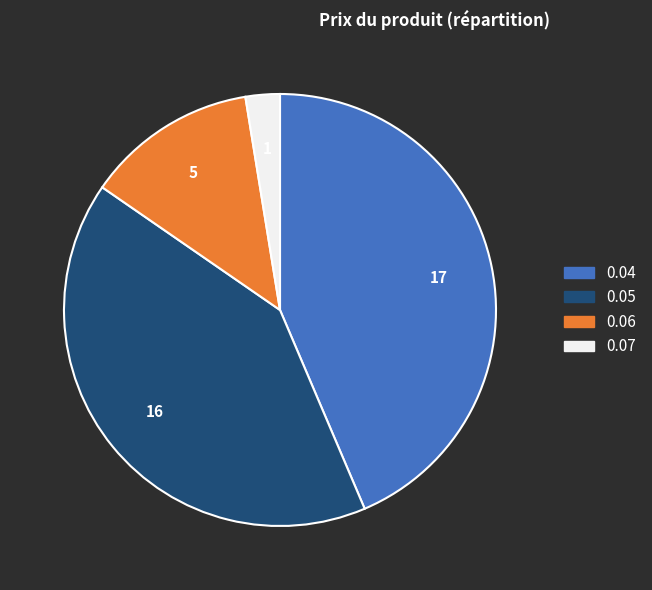

Which slice is the largest?

0.04